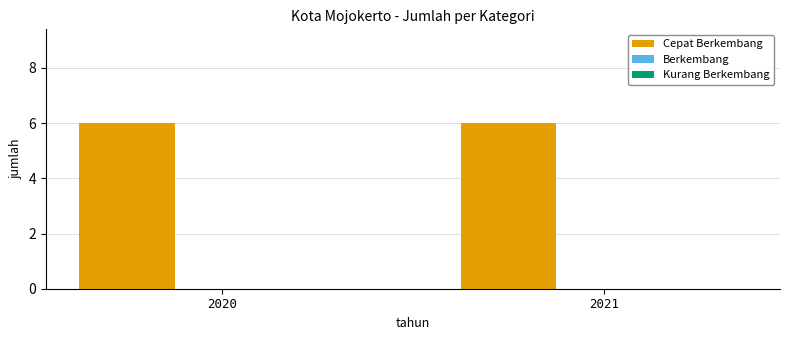

At how many categories does at least one series exceed 4?

2